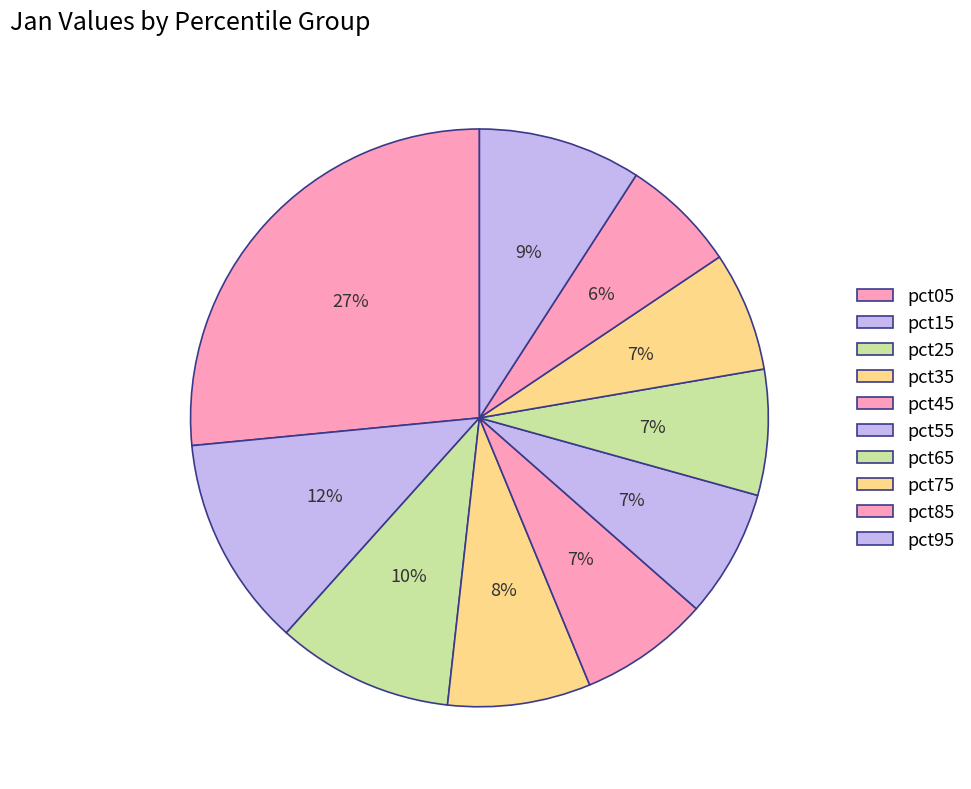

How many segments does this pie chart have?

10